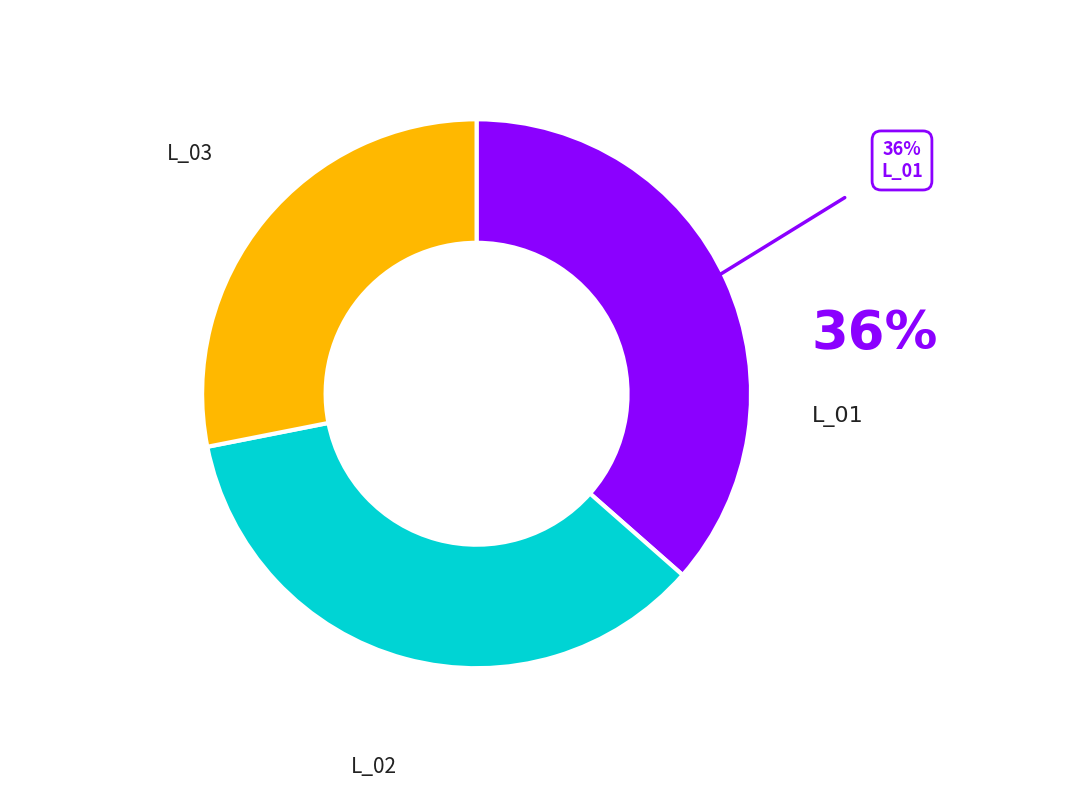

To the nearest percent, what is the average slice percentage?

33%